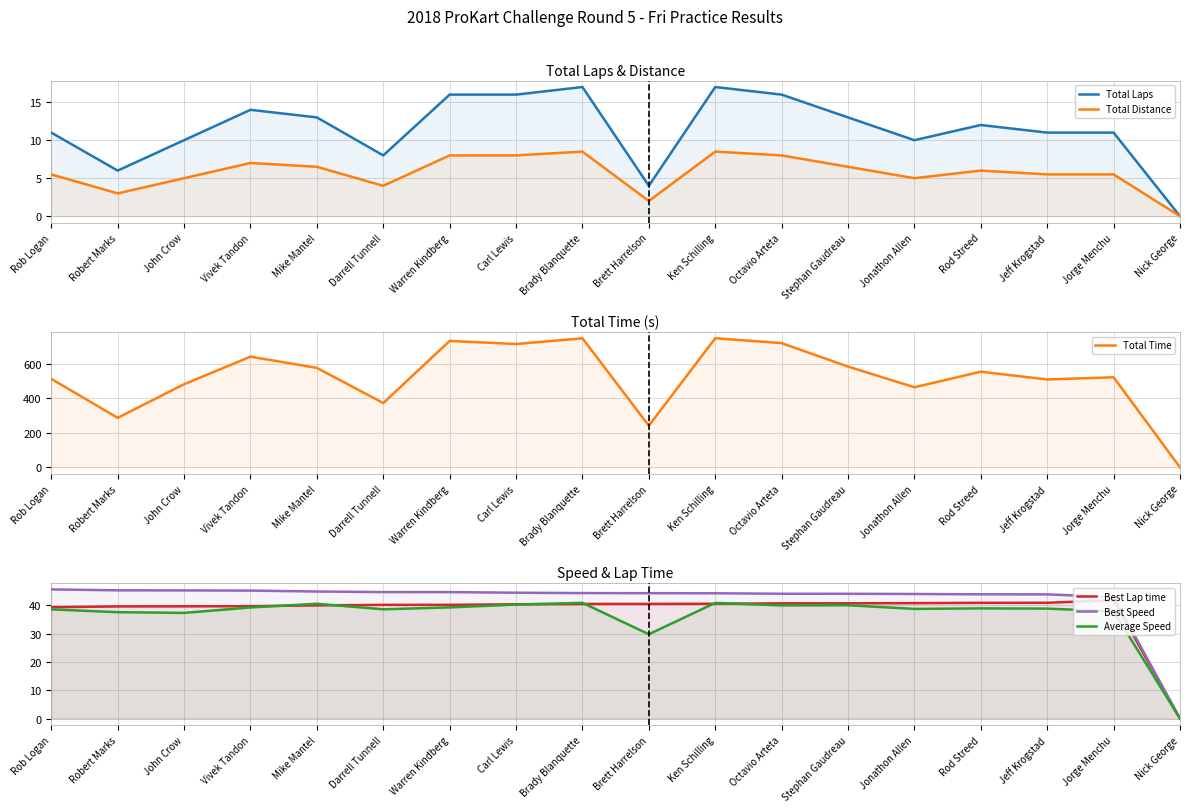

What is the difference between the Best Speed values at Rob Logan and Darrell Tunnell?

1.0